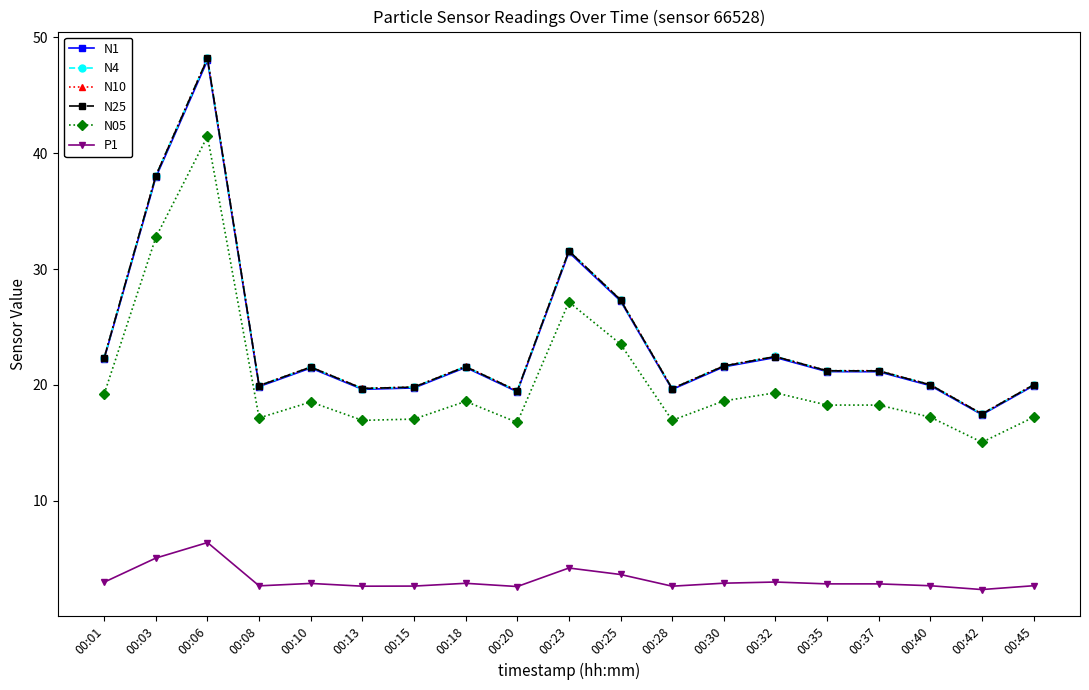

What are all the series names shown in the legend?

N1, N4, N10, N25, N05, P1